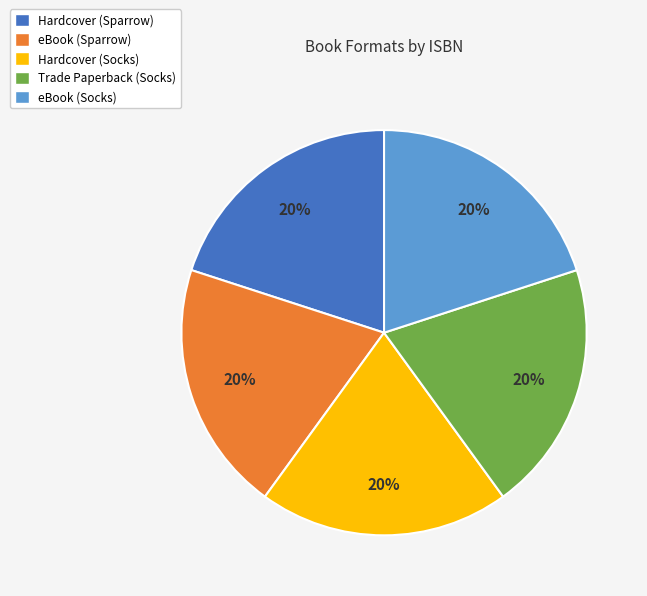

True or false: Trade Paperback (Socks) accounts for 20% of the total.

True